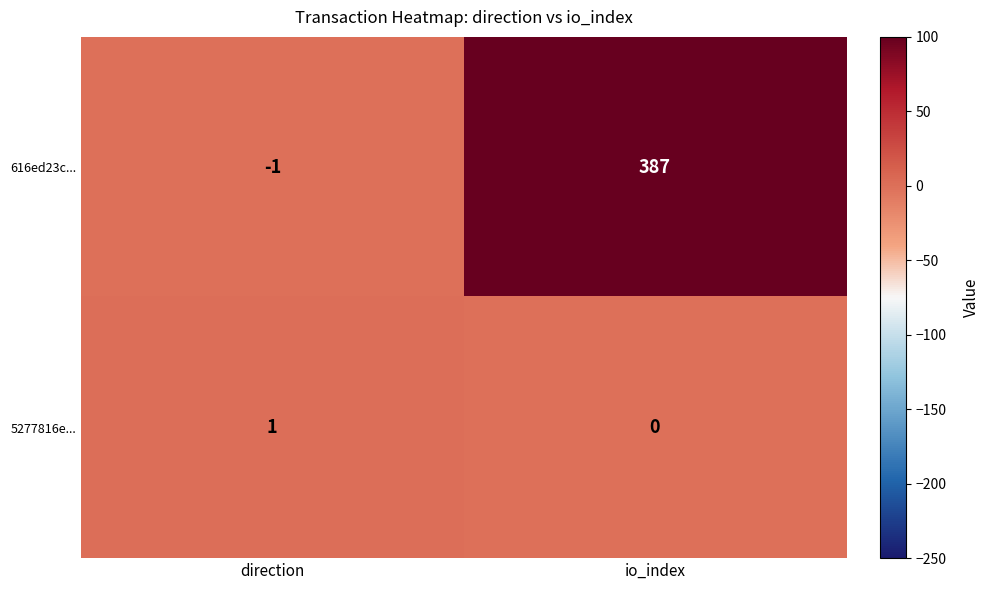

Which series has the widest spread of values?

616ed23c...